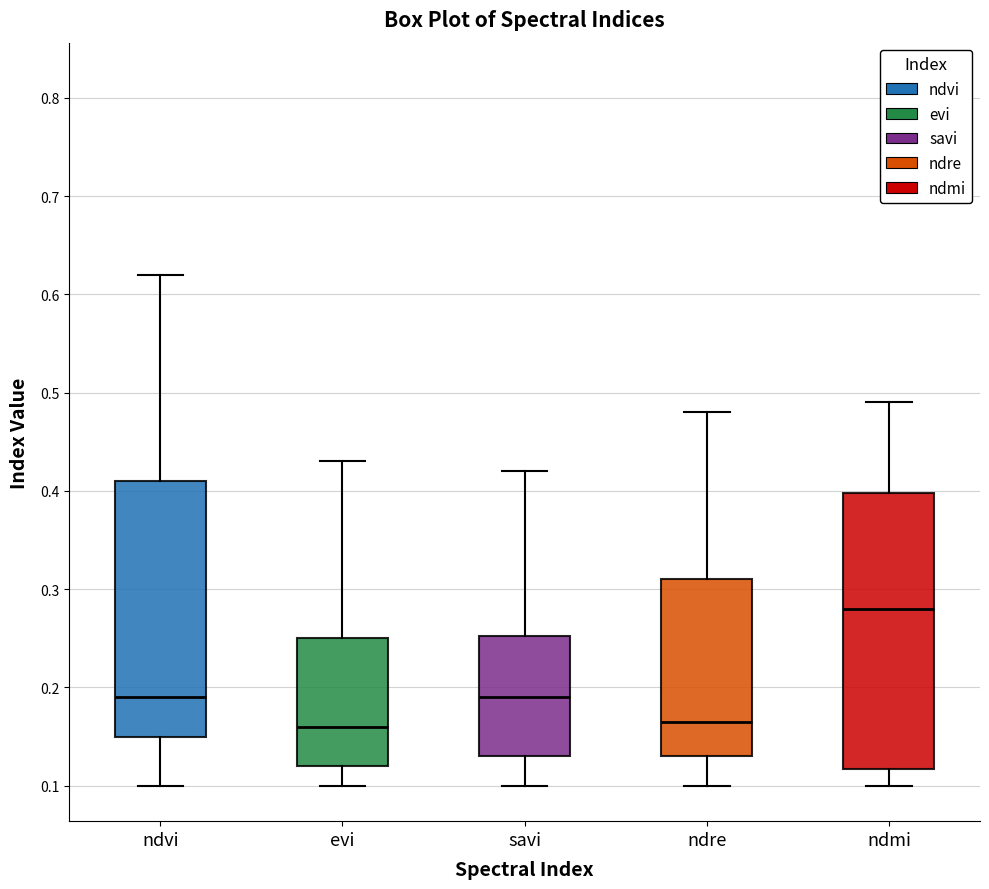

Which box is the tallest, from its lower edge to its upper edge?

ndmi